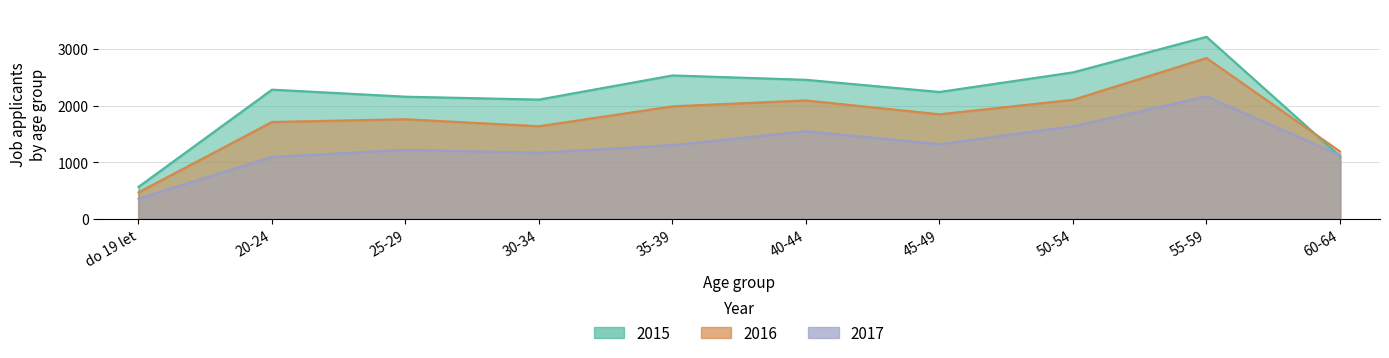

How many times do 2015 and 2016 cross each other?

1